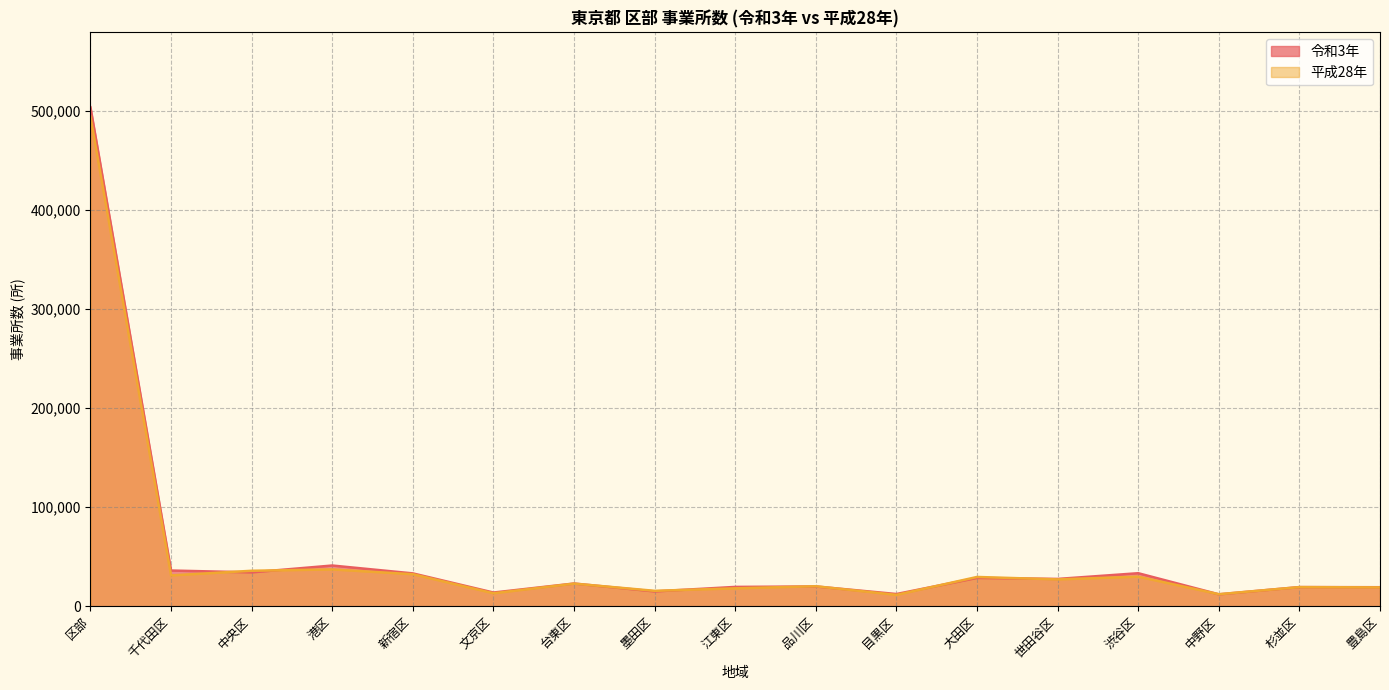

Where do 平成28年 and 令和3年 first cross each other?

千代田区 and 中央区